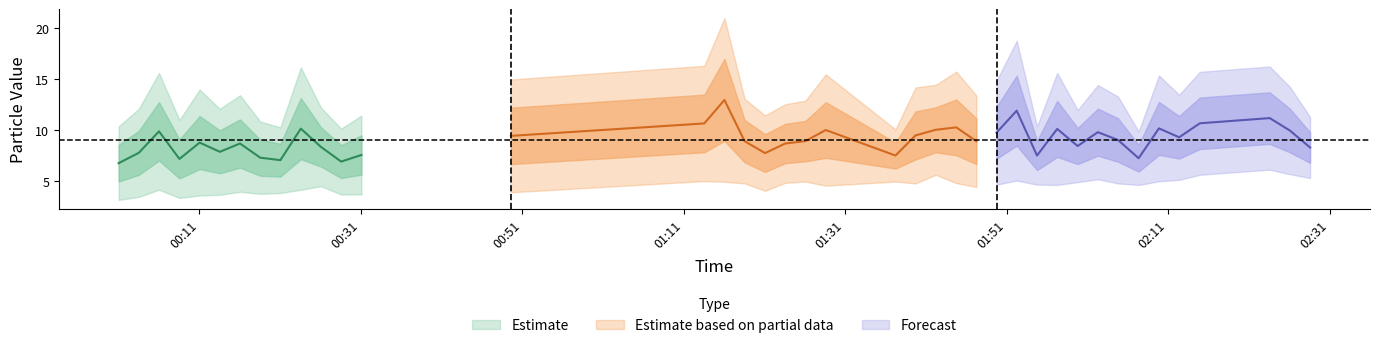

Reading right to left, transcribe all the data shown in this chart.

SDS_P1: 11.2	14.2	16.2	15.7	13.4	15.3	9.8	13.2	14.4	11.9	15.6	10.3	18.7	14.8	13.3	15.7	14.4	14.2	10.0	15.4	12.8	12.5	11.4	13.0	20.9	16.3	14.9	11.4	10.1	12.2	16.1	10.2	10.8	13.4	12.1	13.9	10.9	15.6	12.1	10.3
SDS_P2: 5.2	5.6	6.1	5.6	5.1	4.9	4.6	4.7	5.1	4.8	4.6	4.6	5.0	4.6	4.4	4.8	5.6	4.7	4.9	4.5	4.9	4.8	4.0	4.7	4.9	5.0	3.9	3.6	3.6	4.5	4.1	3.8	3.7	3.9	3.6	3.5	3.3	4.1	3.4	3.1